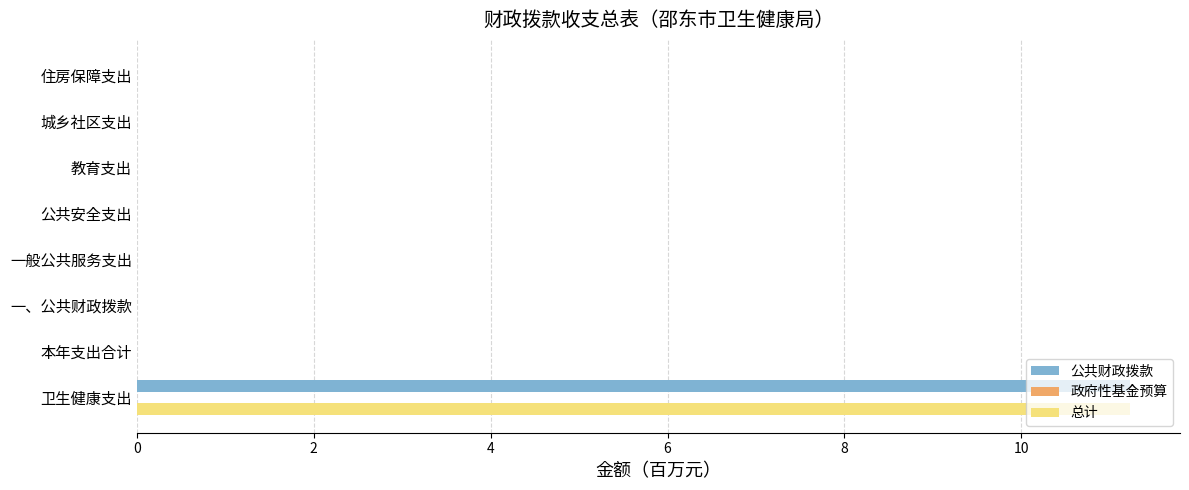

Is the value of 总计 at 卫生健康支出 greater than the value of 公共财政拨款 at 住房保障支出?

Yes